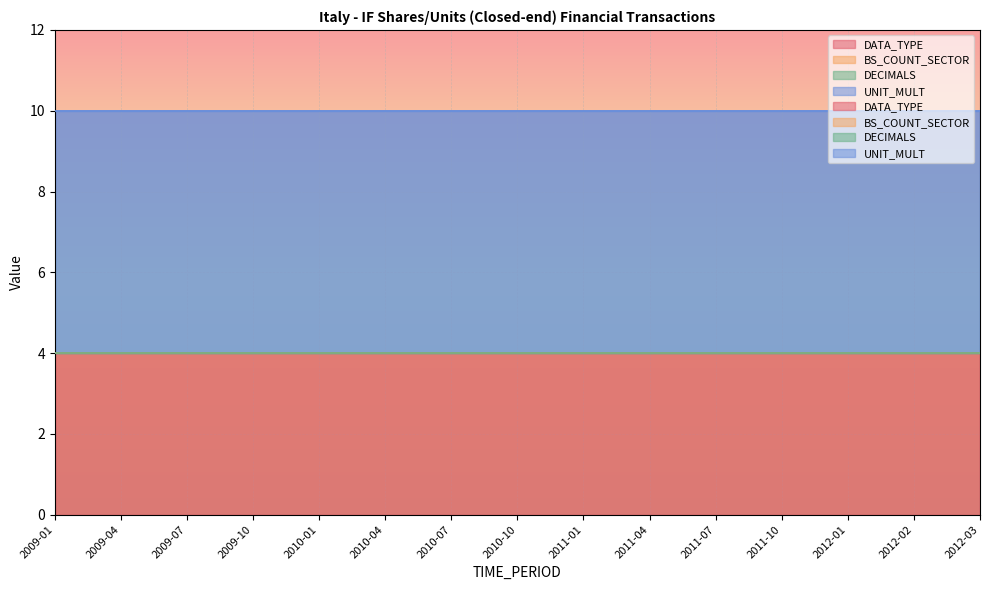

At 2010-10, list the series in order from largest to smallest.

UNIT_MULT, DATA_TYPE, BS_COUNT_SECTOR, DECIMALS